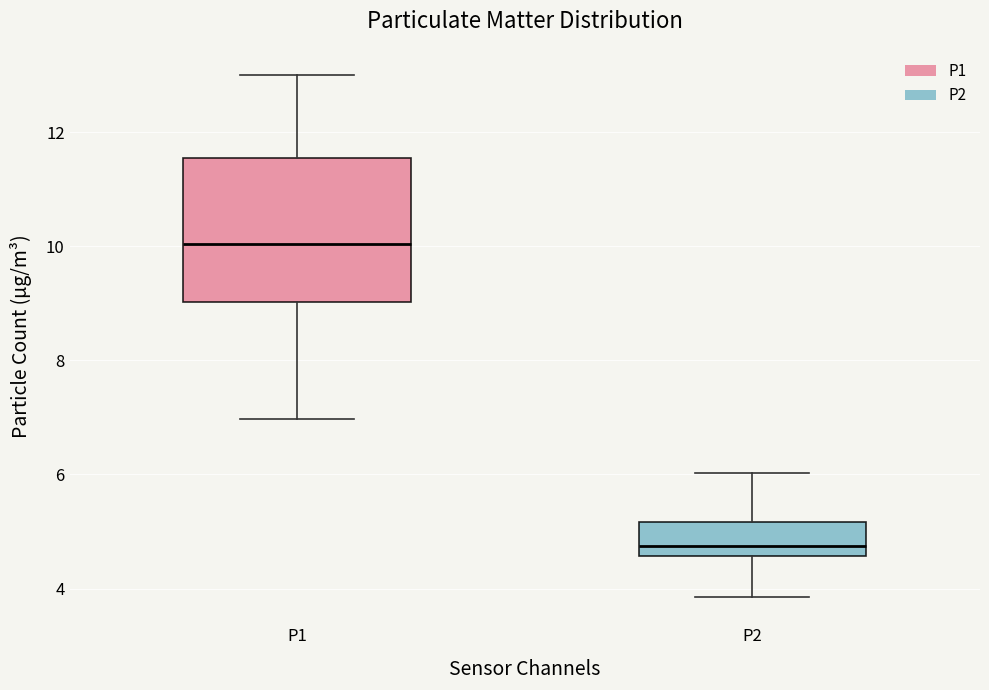

Comparing the boxes themselves (not the whiskers), which one is the tallest?

P1